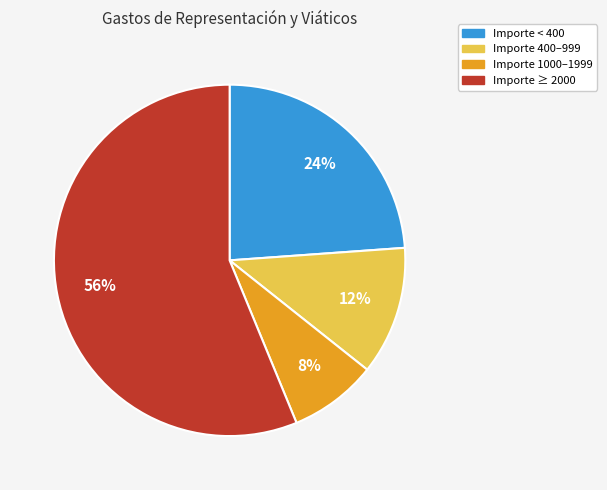

Is there a majority slice in this chart?

Yes